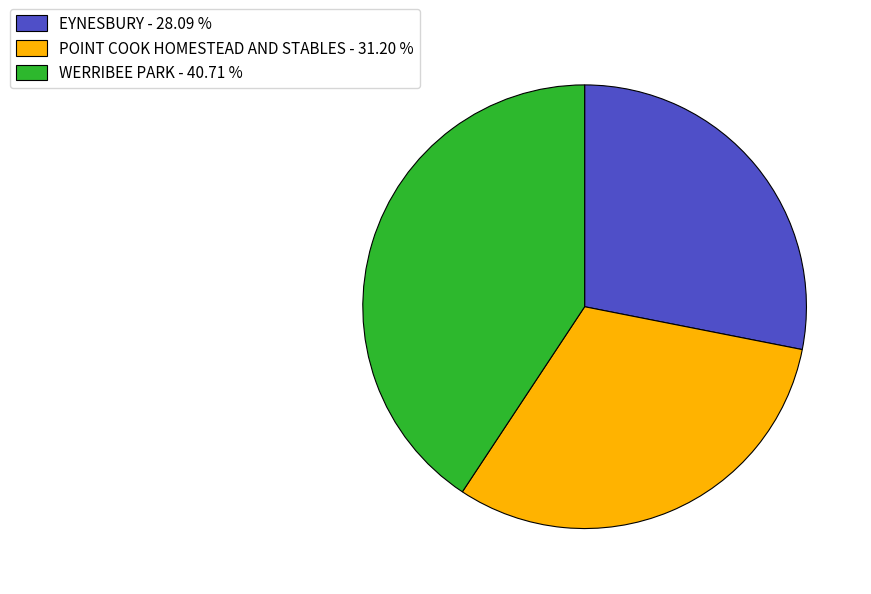

Is there any slice that represents more than half of the pie?

No